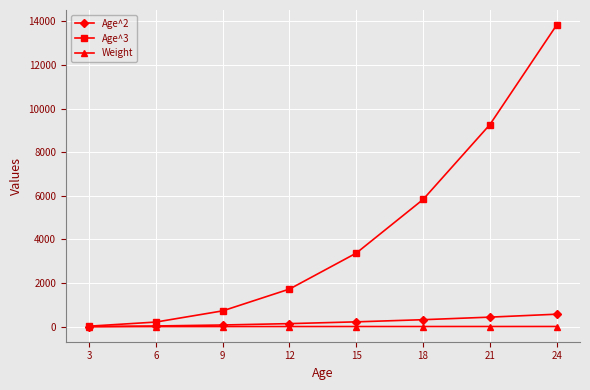

What is the value of the Age^2 point at the 5th from the left?

225.0